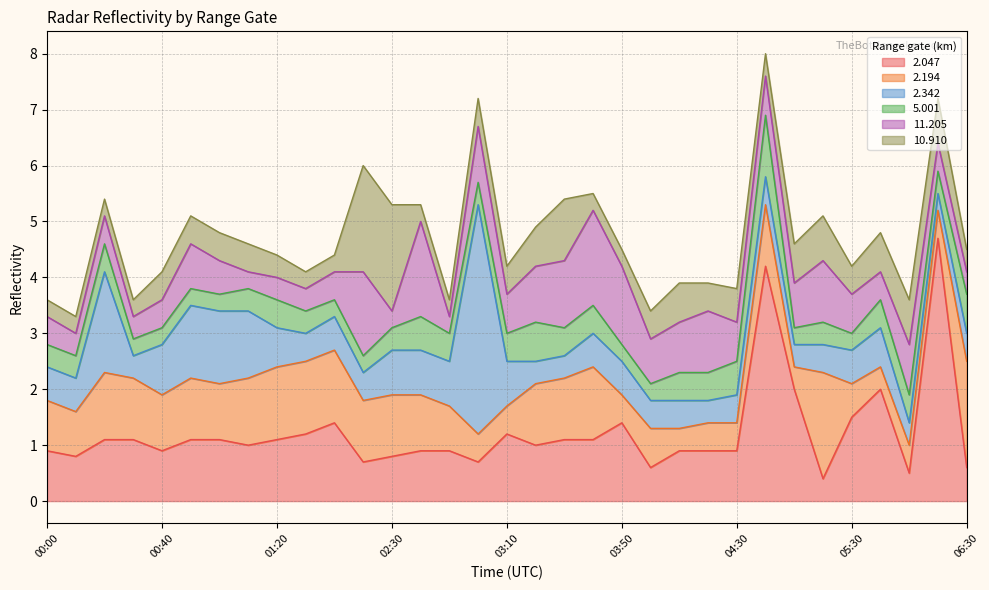

List the labels in order of 2.342 value, largest first.

03:00, 00:20, 00:50, 01:00, 01:10, 00:40, 02:30, 02:40, 02:50, 03:10, 01:20, 05:40, 00:00, 00:10, 01:40, 03:40, 03:50, 05:30, 01:30, 02:20, 04:00, 04:10, 04:30, 05:00, 05:20, 06:30, 00:30, 03:20, 03:30, 04:20, 05:10, 06:10, 06:20